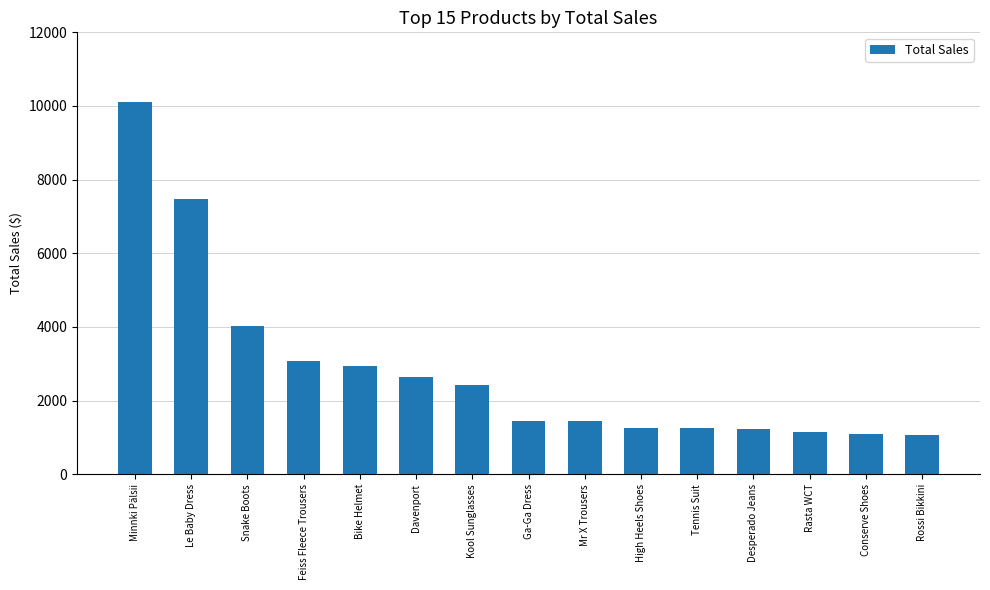

The chart shows a value of 1799.4 at High Heels Shoes. True or false?

False